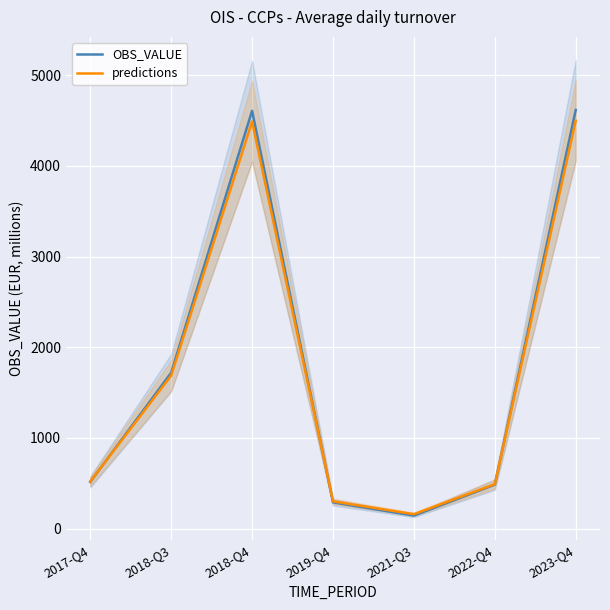

True or false: predictions has more than 2 interior local peaks.

False